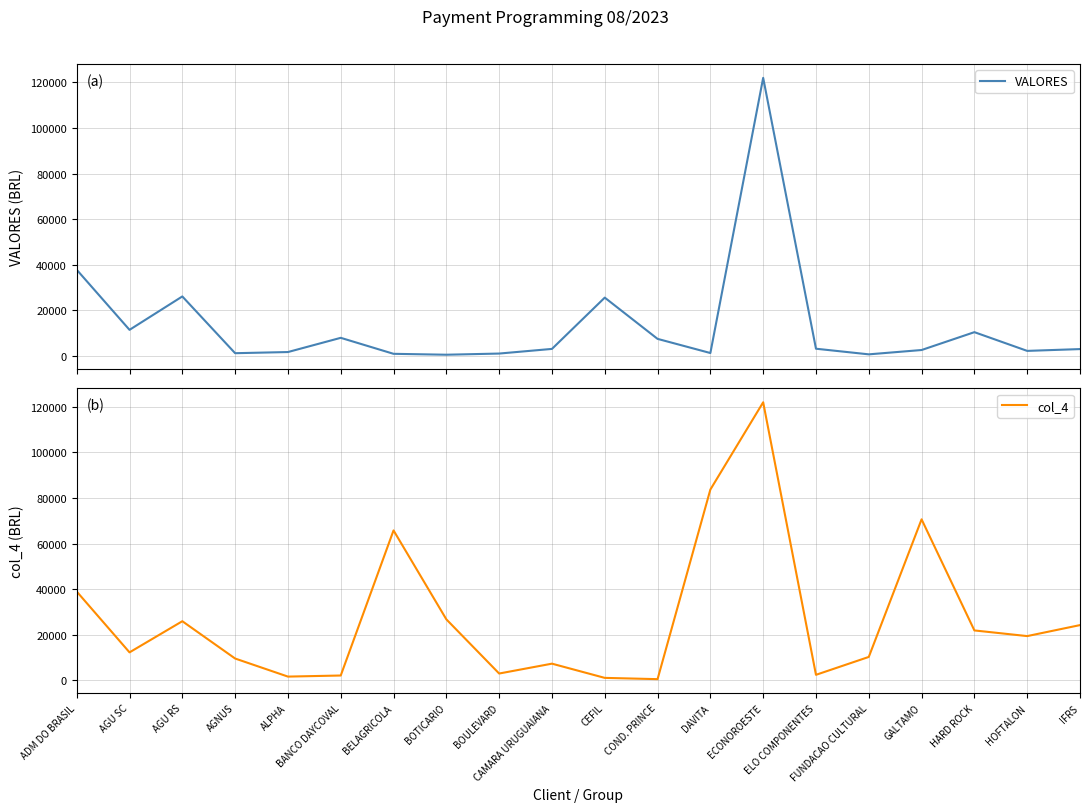

Rank the series by their average value, from lowest to highest.

VALORES, col_4